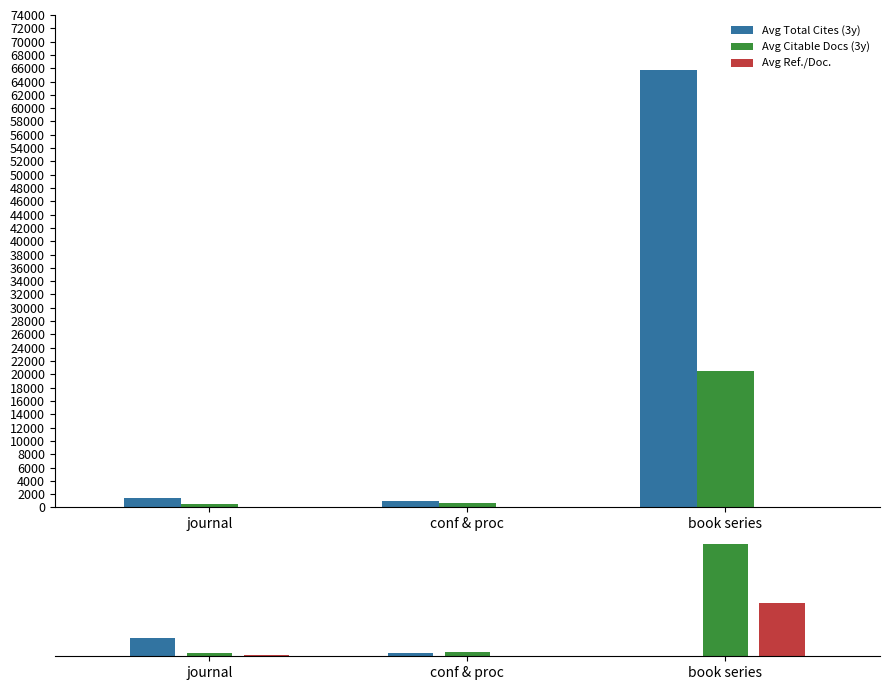

What is the average value of the Avg Ref./Doc. (2) series?

33.5